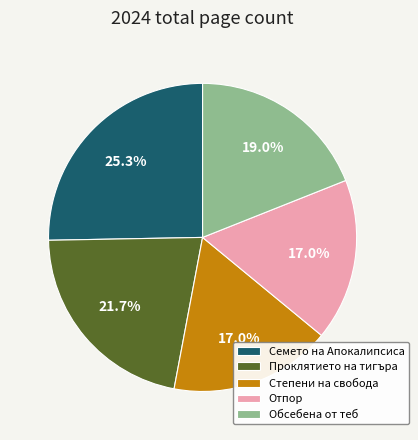

What percentage is the Отпор slice, to the nearest percent?

17%